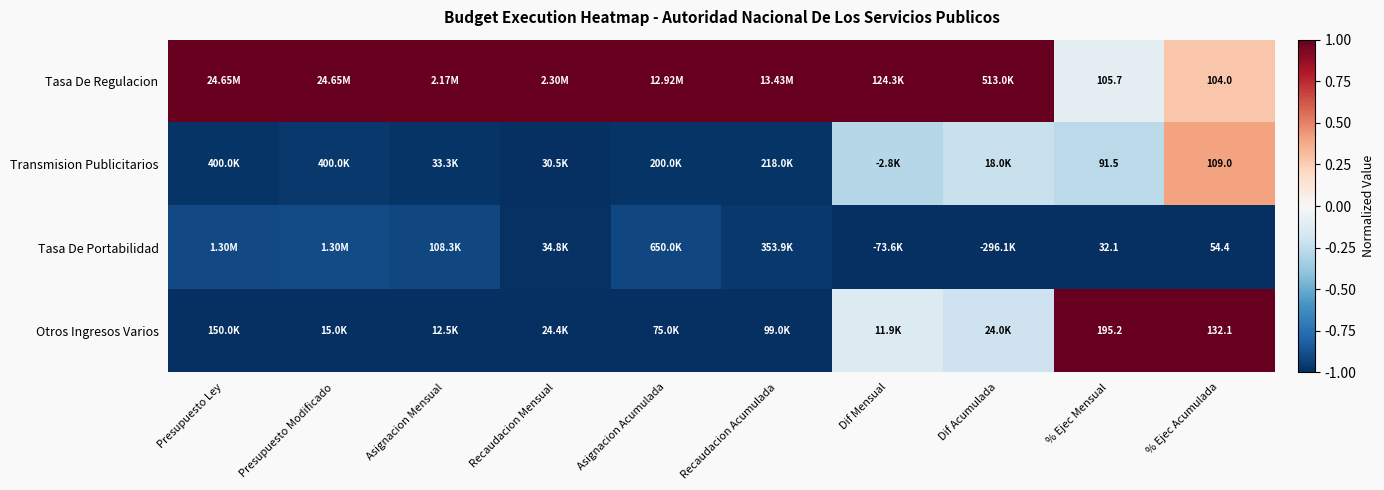

How many values in Tasa De Regulacion are above zero?

9